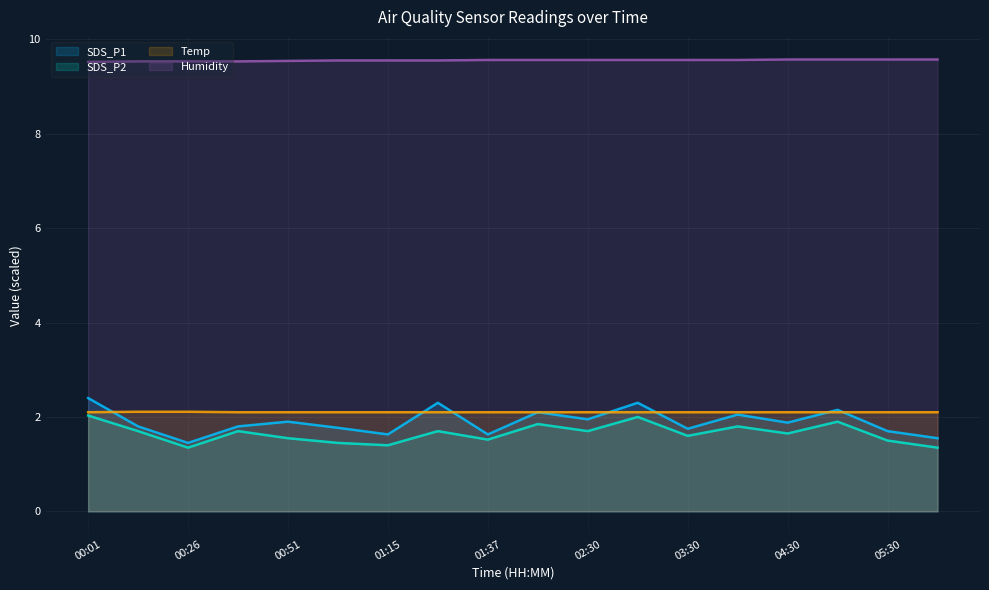

What are all the series names shown in the legend?

SDS_P1, SDS_P2, Temp, Humidity